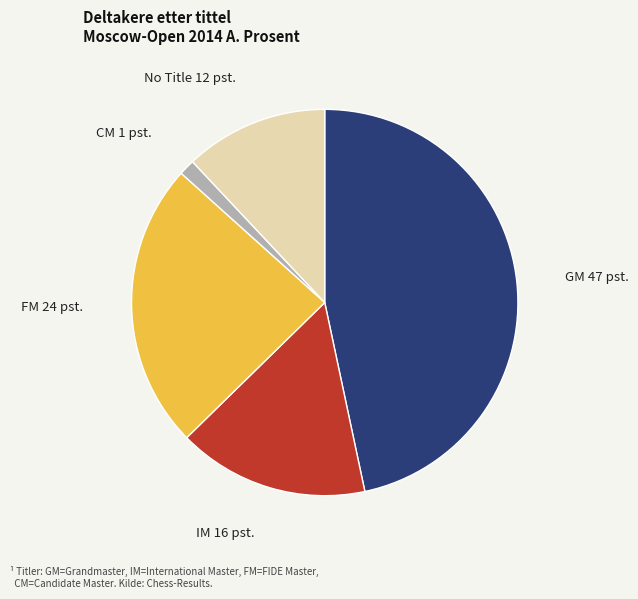

Is there any slice that represents more than half of the pie?

No